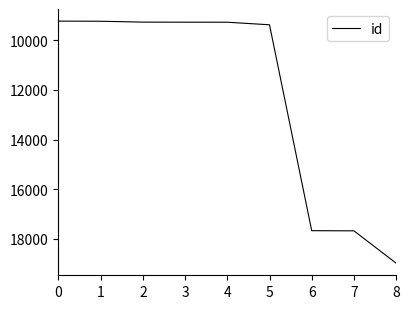

What is the difference between the maximum and minimum values?

9738